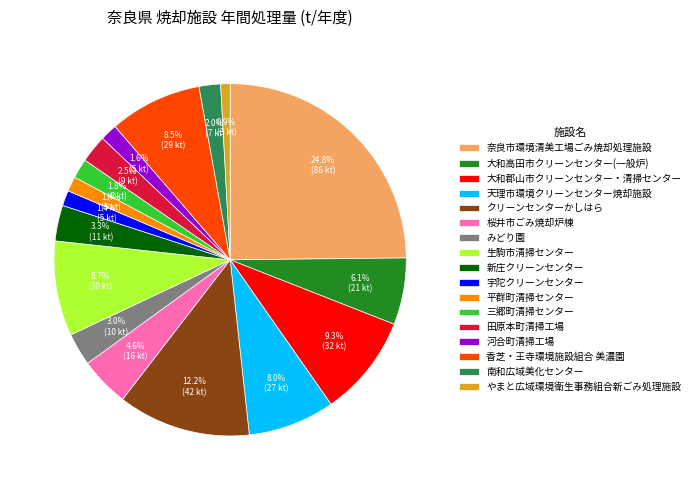

How many slices are in this pie chart?

17